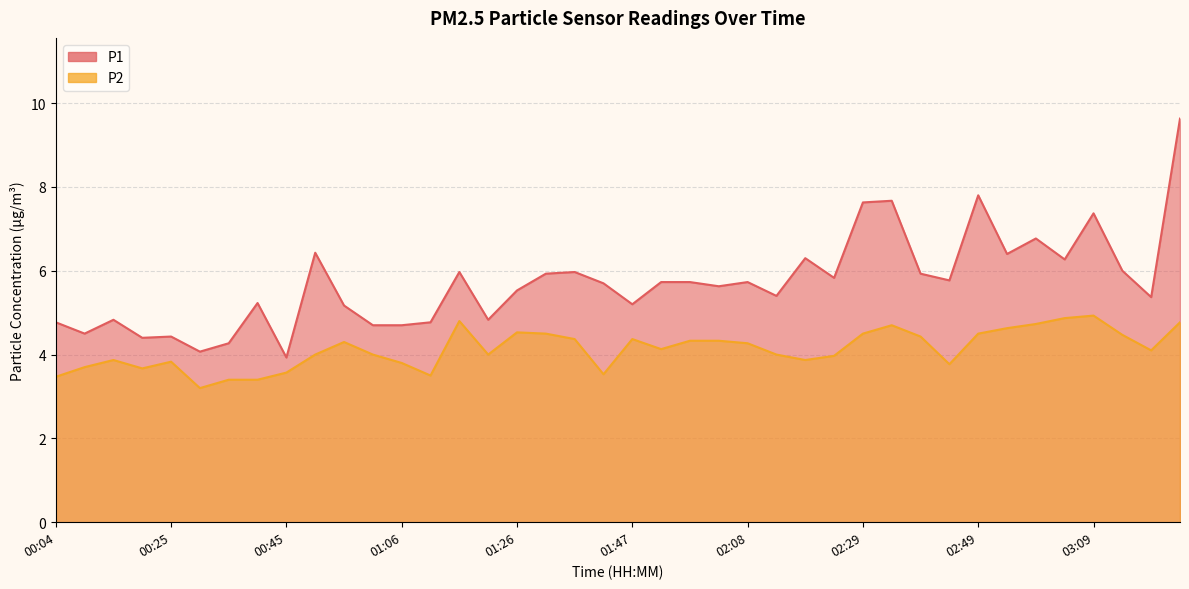

Where is P2 nearest to the value 4?

00:51